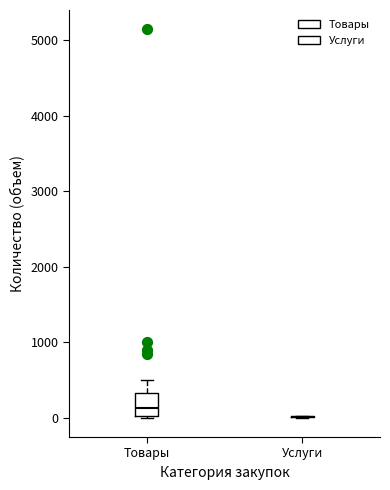

Where does the median line of the box for Товары sit on the y-axis? The values are not printed on the chart, so give them approximately, as read against the axis.

100